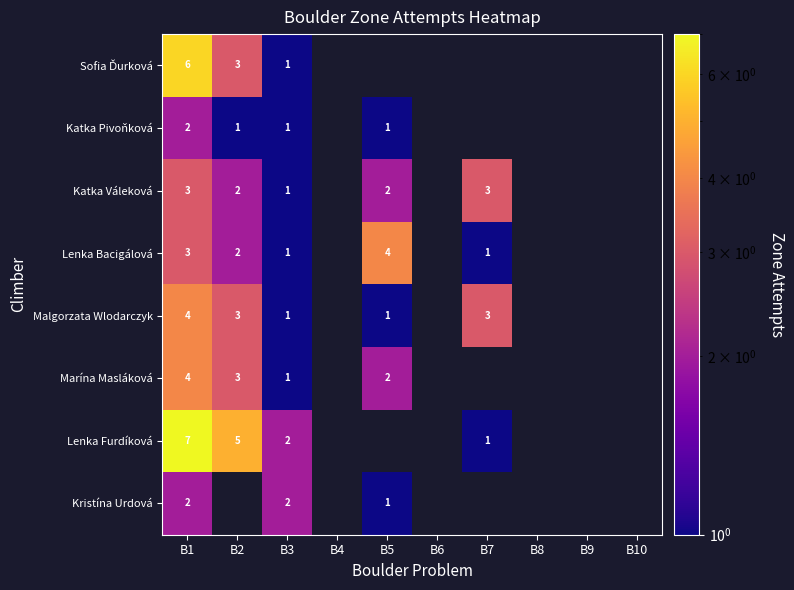

What is the minimum value shown in the chart?

1.0